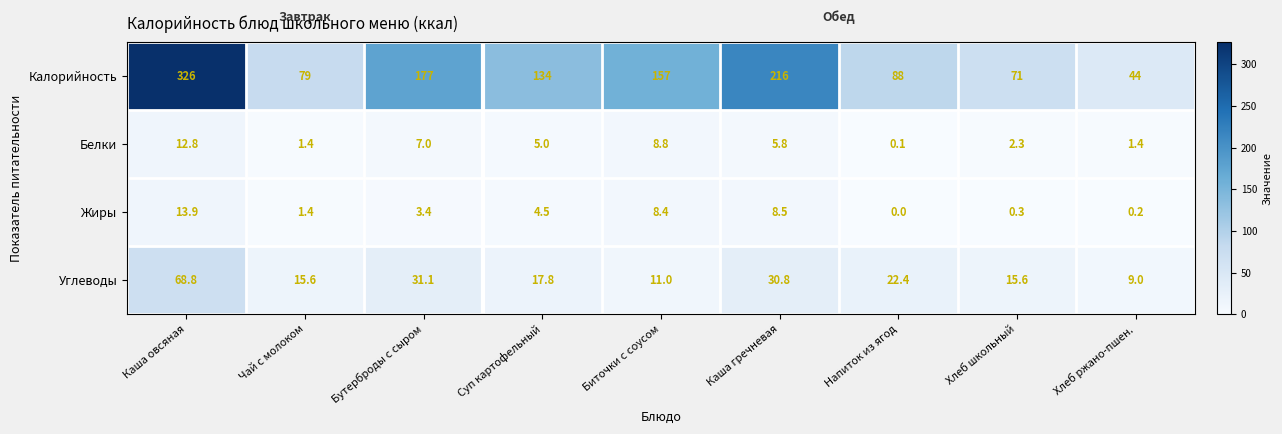

What is the total value across all series at Биточки с соусом?

185.2